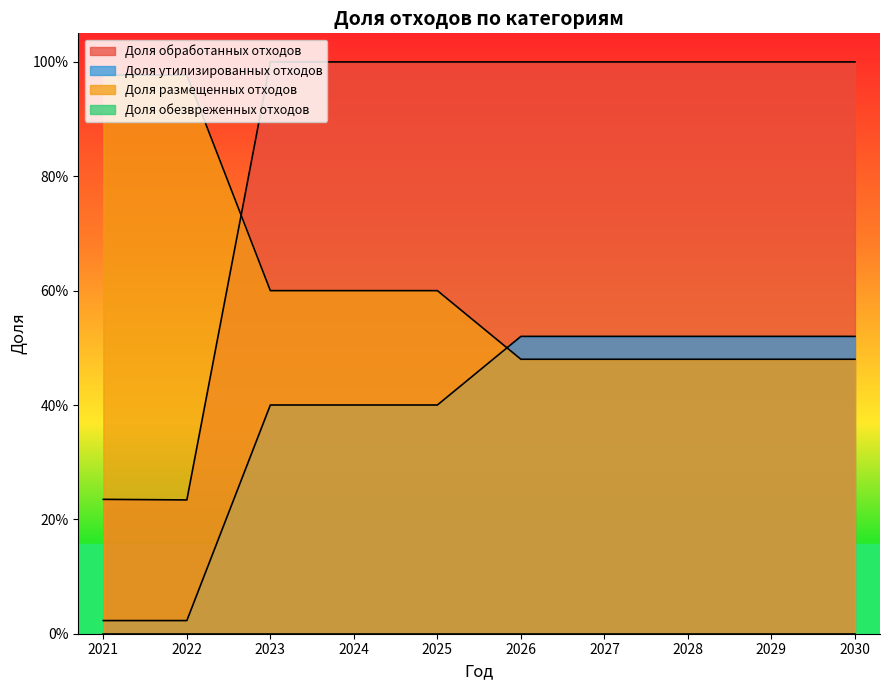

What is the spread (max minus min) of values at 2023?

0.6